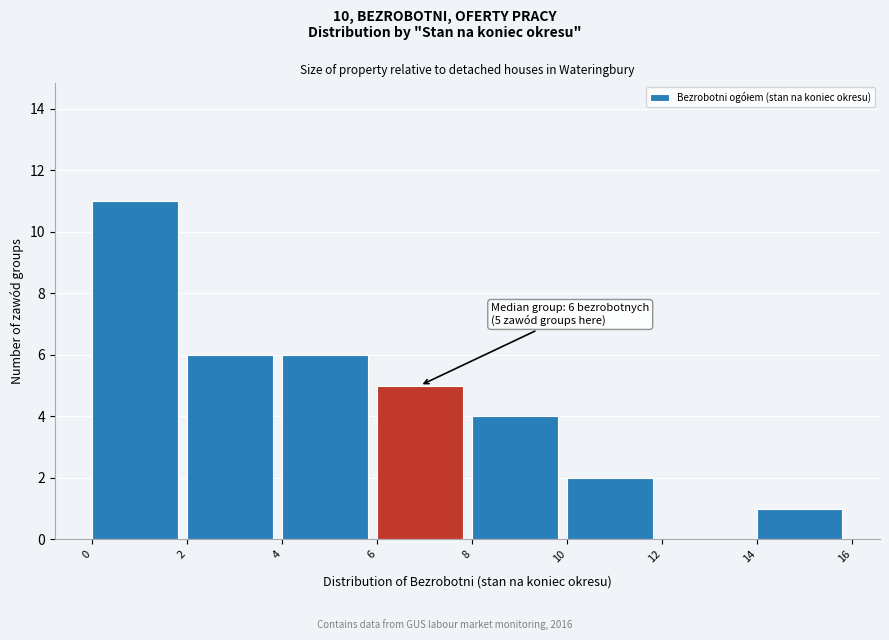

Which range on the x-axis has the tallest bar?

0 to 2